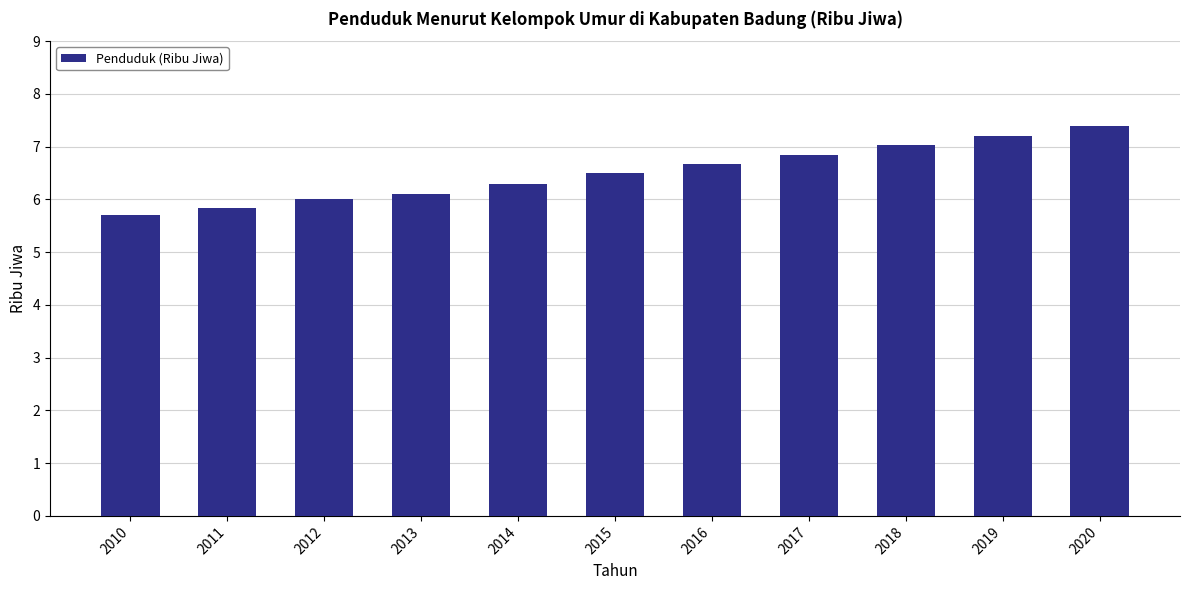

Rank the categories by value from lowest to highest.

2010, 2011, 2012, 2013, 2014, 2015, 2016, 2017, 2018, 2019, 2020